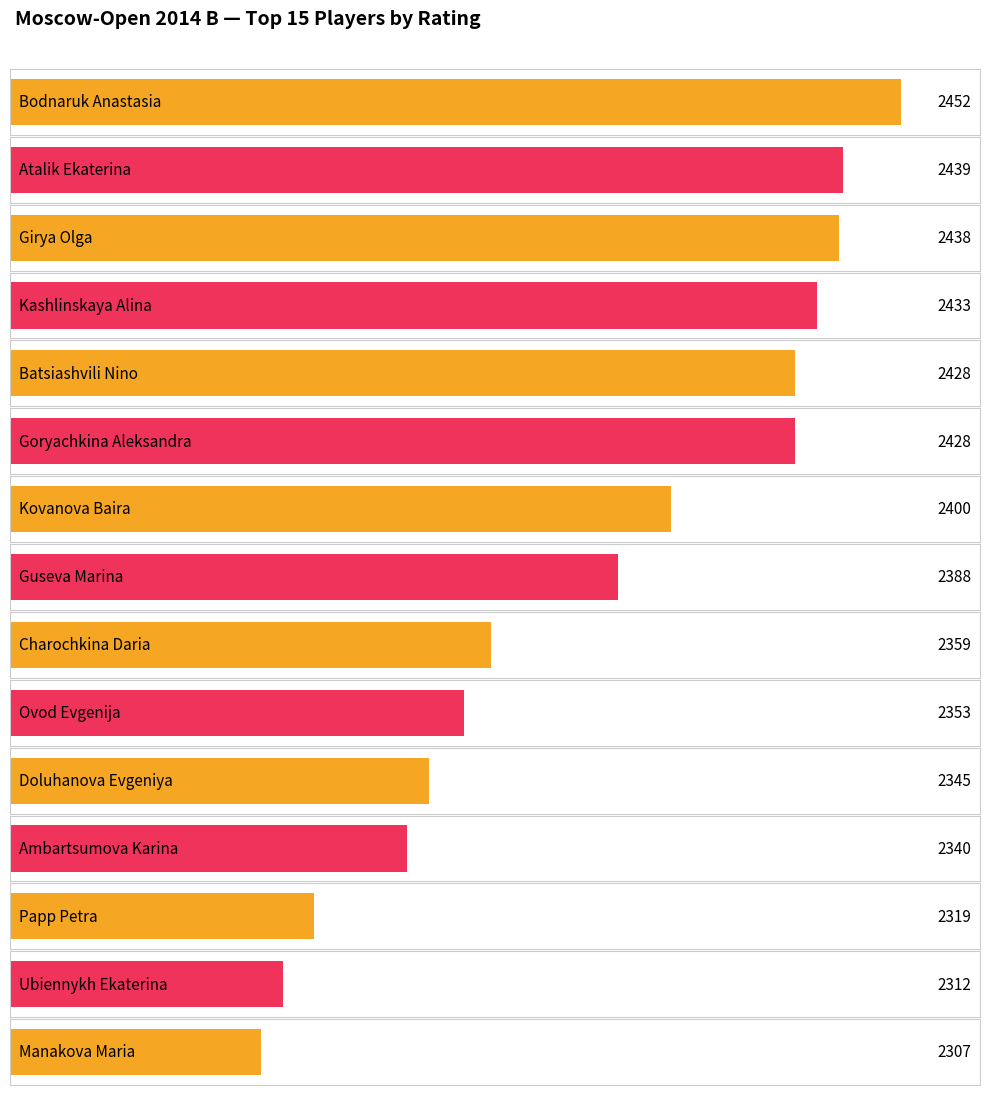

How many distinct data groups are displayed?

1